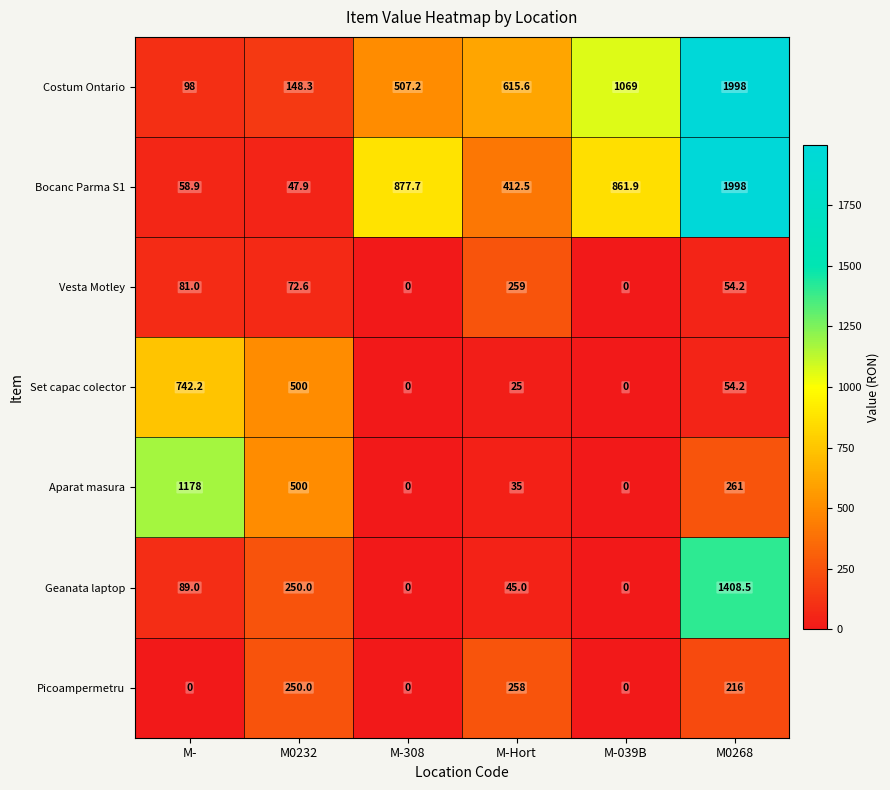

Which series changed the most between M-308 and M-Hort?

Bocanc Parma S1